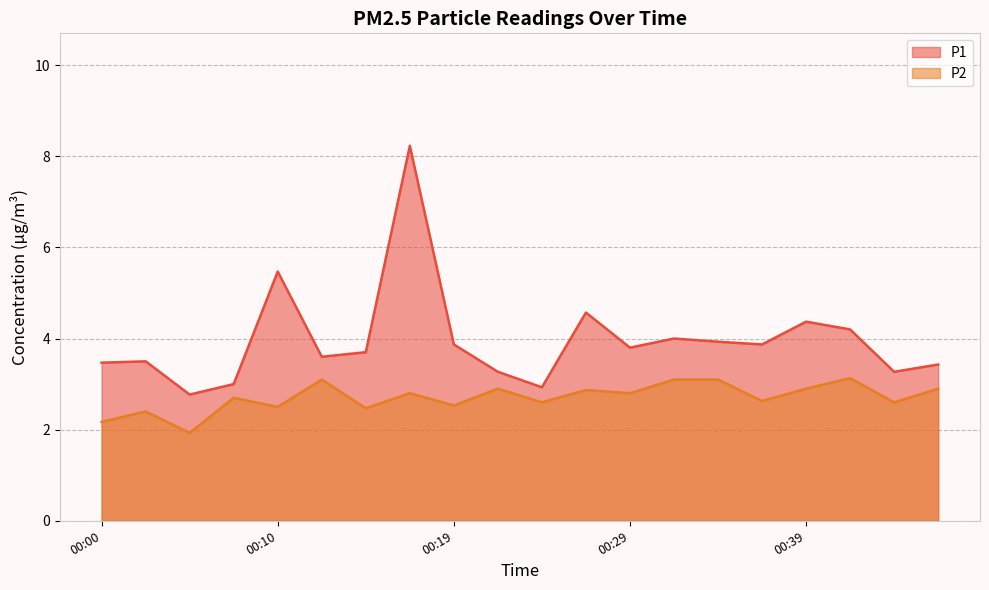

Where is the first local minimum for P1?

00:05